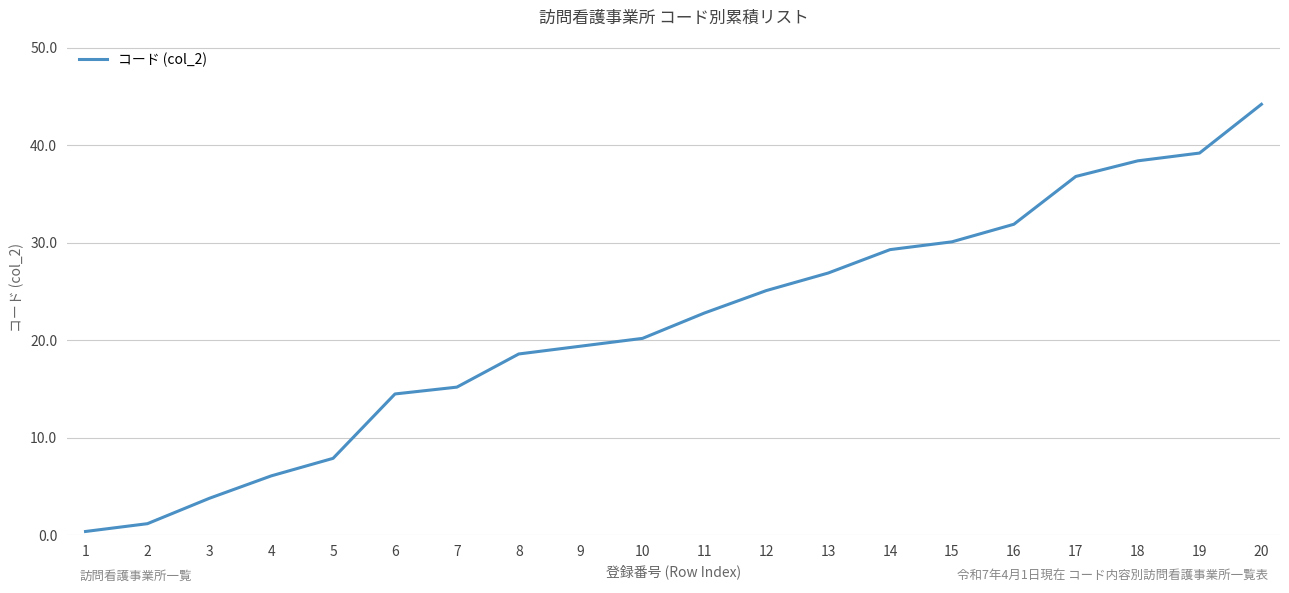

Read the value at 9.

19.4